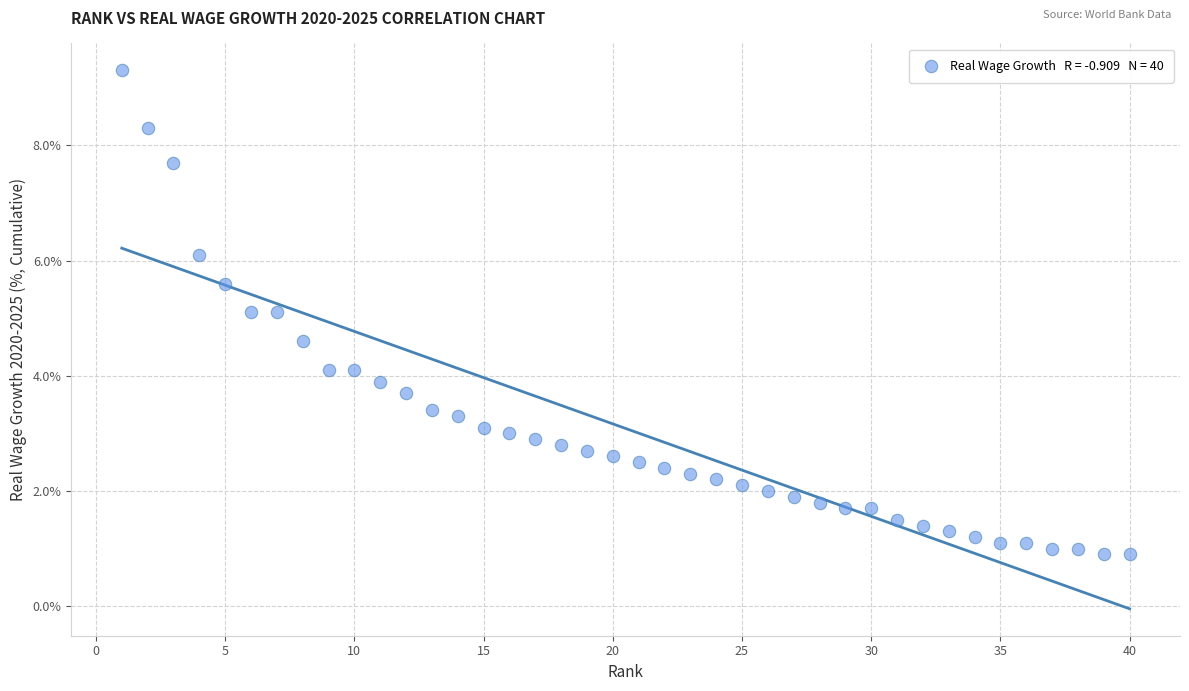

What is the range of X values (max minus min)?

39.0